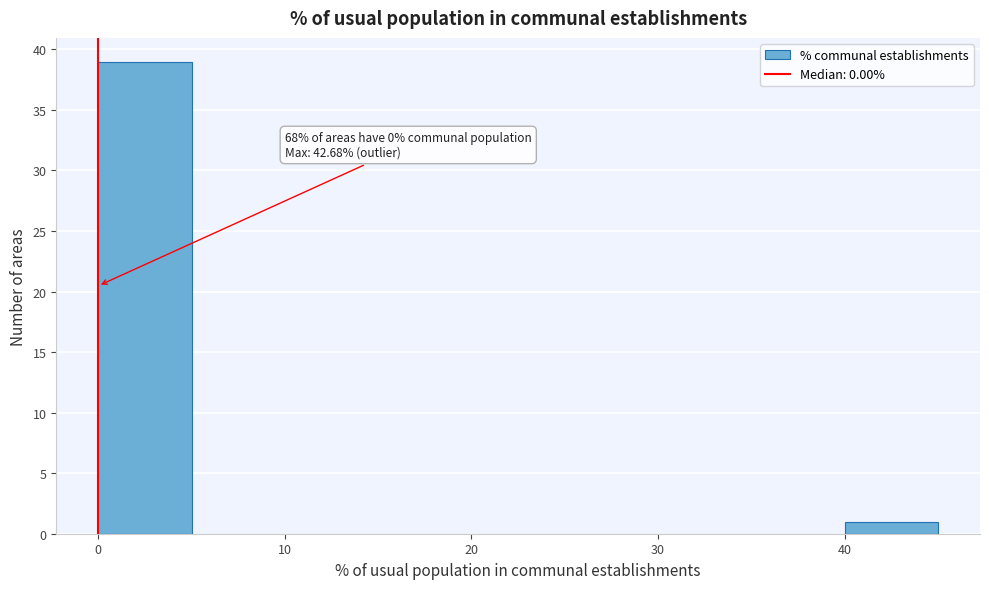

Over which range of the x-axis is the bar tallest?

0 to 5